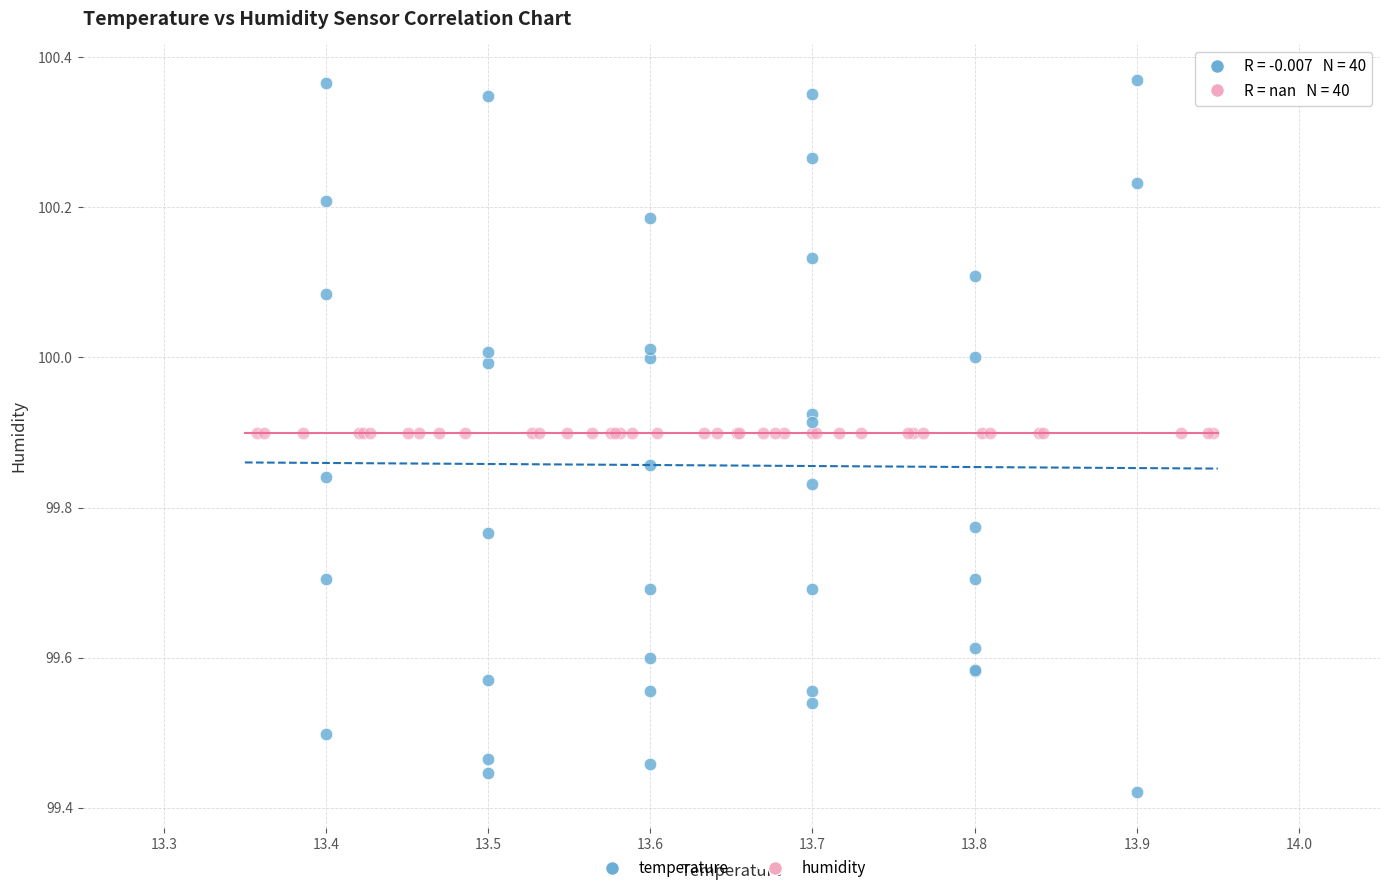

Which series reaches the minimum Y coordinate?

temperature